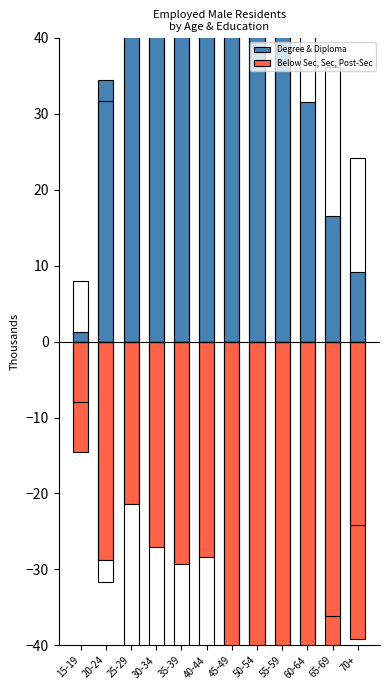

What is the difference between the second highest and second lowest values in the Below Sec, Sec, Post-Sec series?

50.9